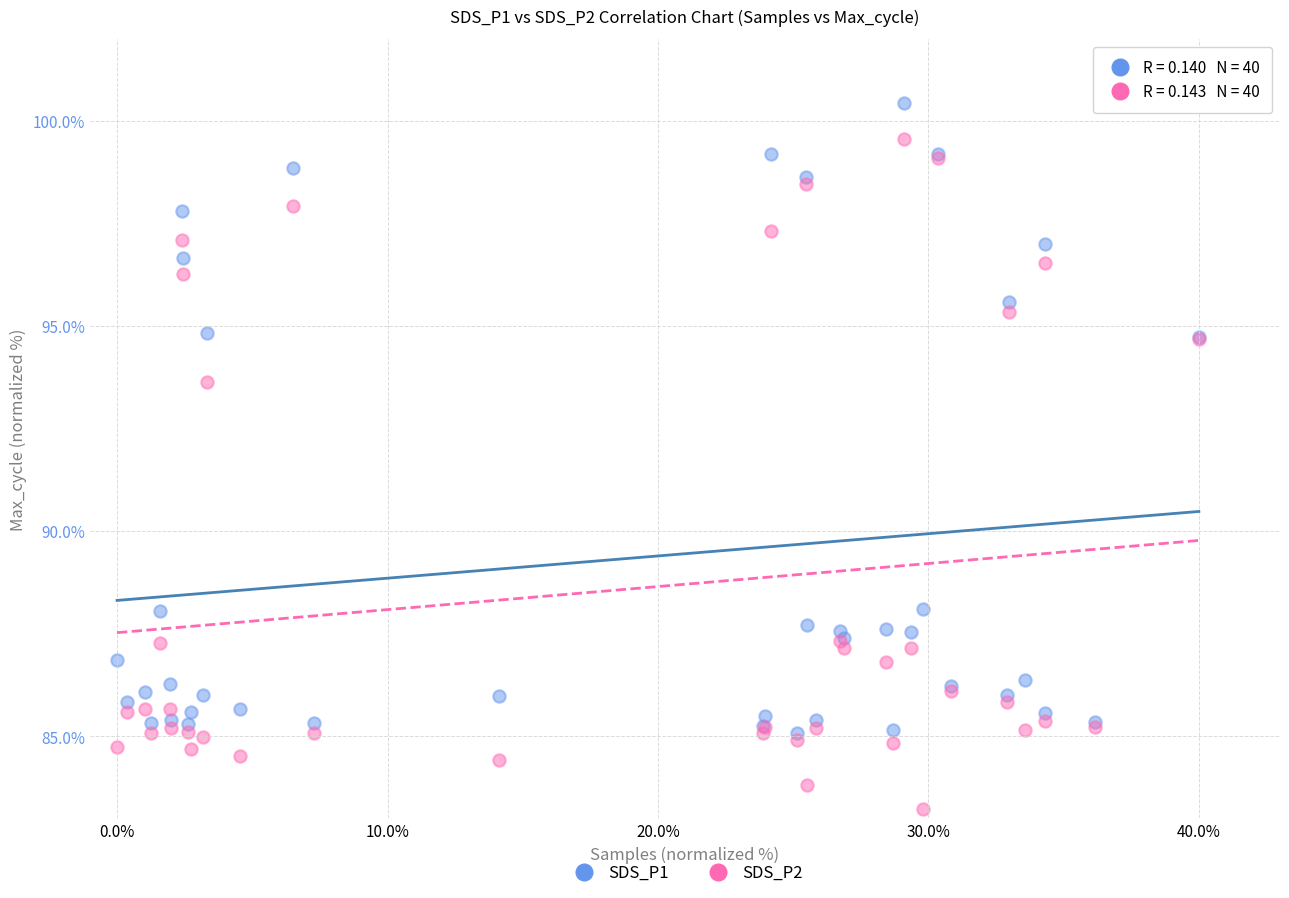

In the SDS_P1 series, what Y value is closest to 92?

94.7